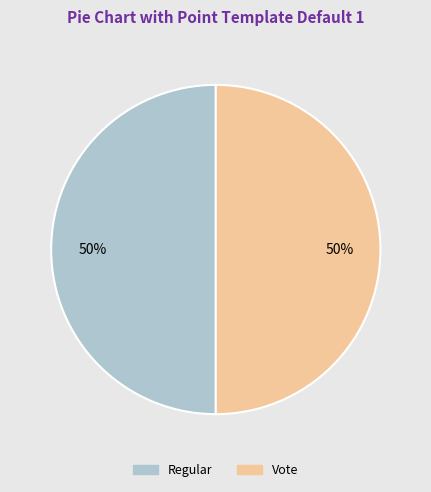

How many slices are in this pie chart?

2